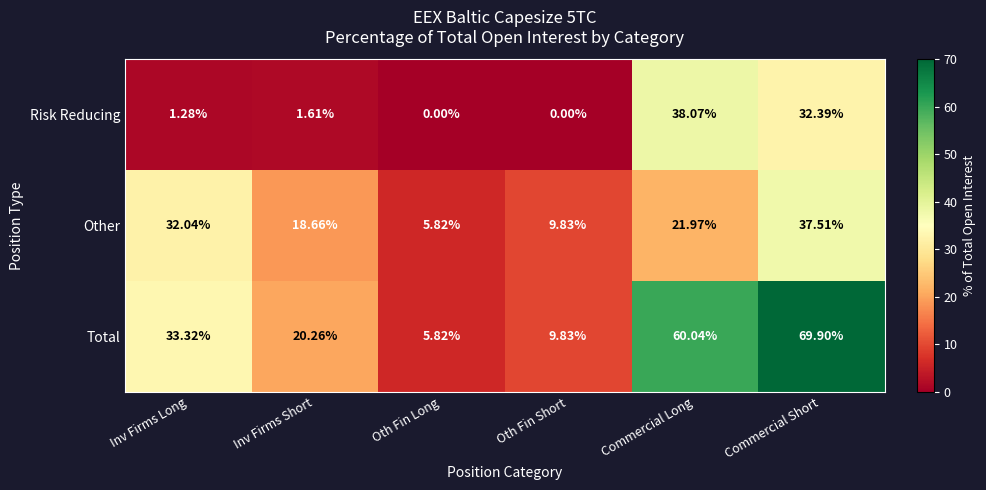

List the labels in order of Total value, largest first.

Commercial Short, Commercial Long, Inv Firms Long, Inv Firms Short, Oth Fin Short, Oth Fin Long